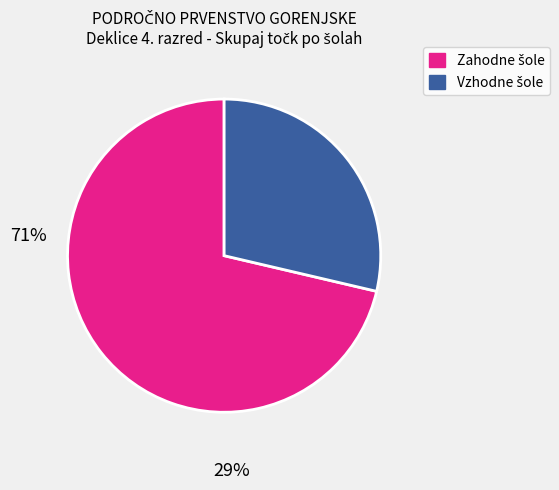

Is there a majority slice in this chart?

Yes